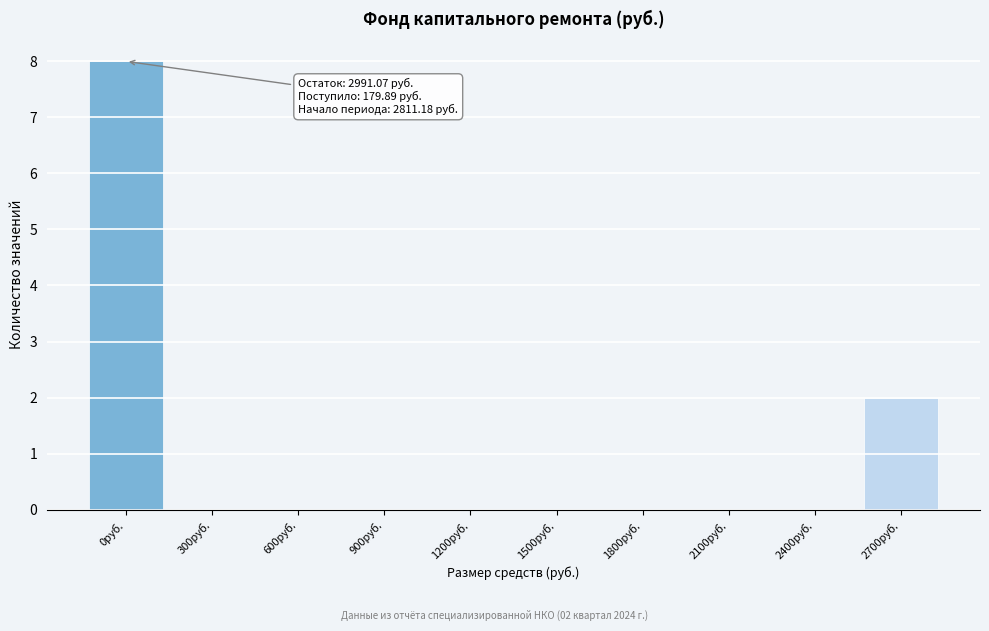

Reading left to right, transcribe all the data shown in this chart.

0руб.=8	300руб.=0	600руб.=0	900руб.=0	1200руб.=0	1500руб.=0	1800руб.=0	2100руб.=0	2400руб.=0	2700руб.=2